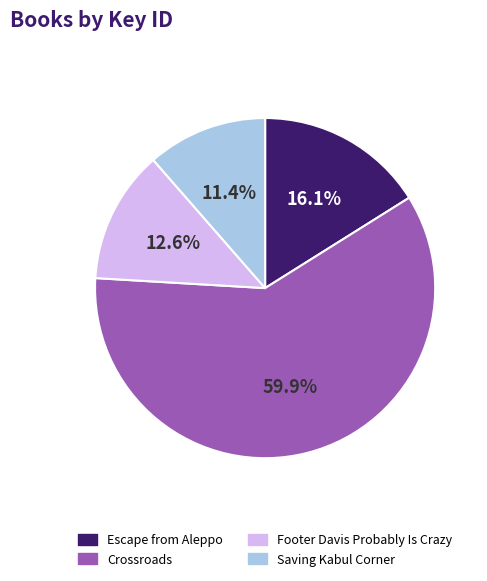

Which has a higher value, Crossroads or Saving Kabul Corner?

Crossroads